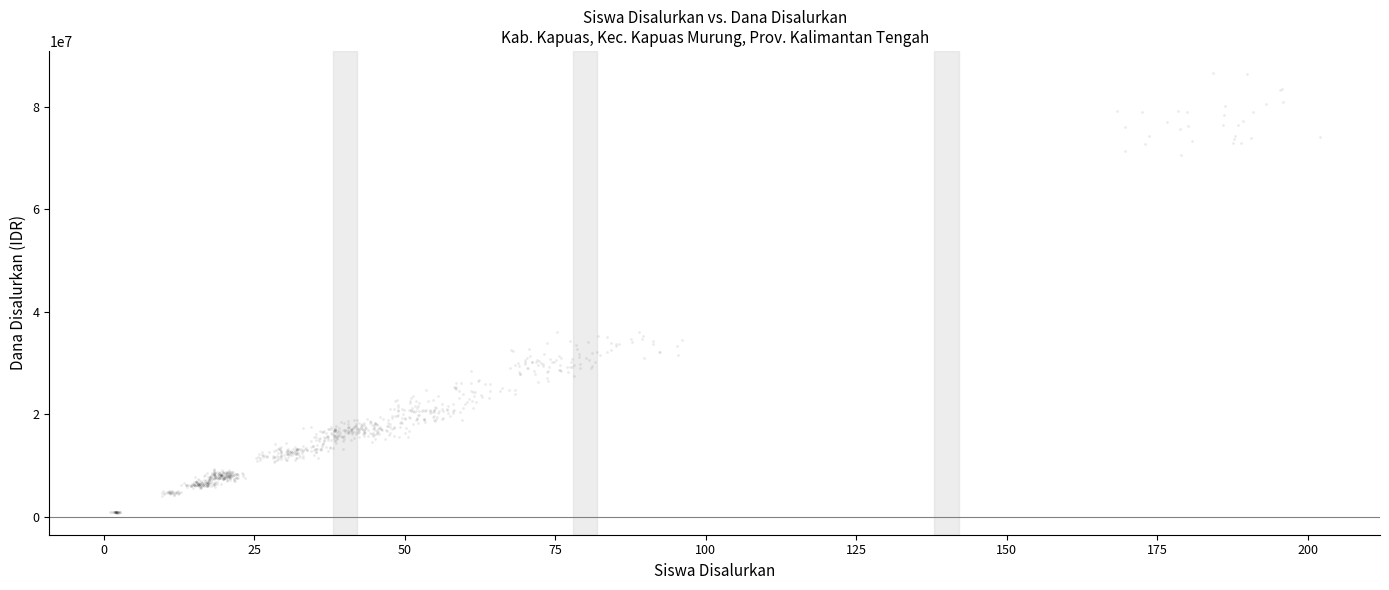

What is the range of Y values (max minus min)?

85777961.9